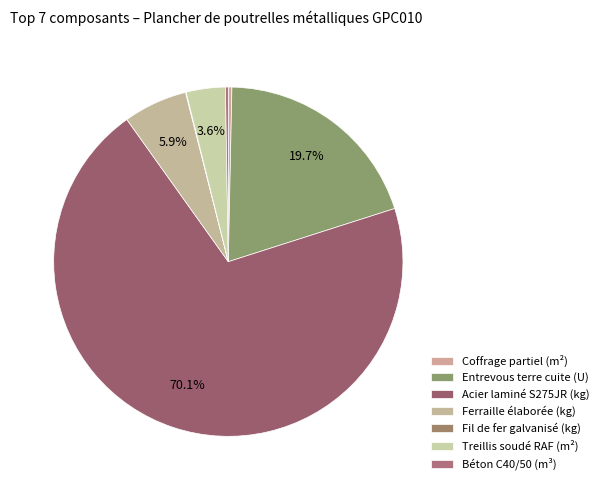

Between Entrevous terre cuite (U) and Treillis soudé RAF (m²), which is larger?

Entrevous terre cuite (U)